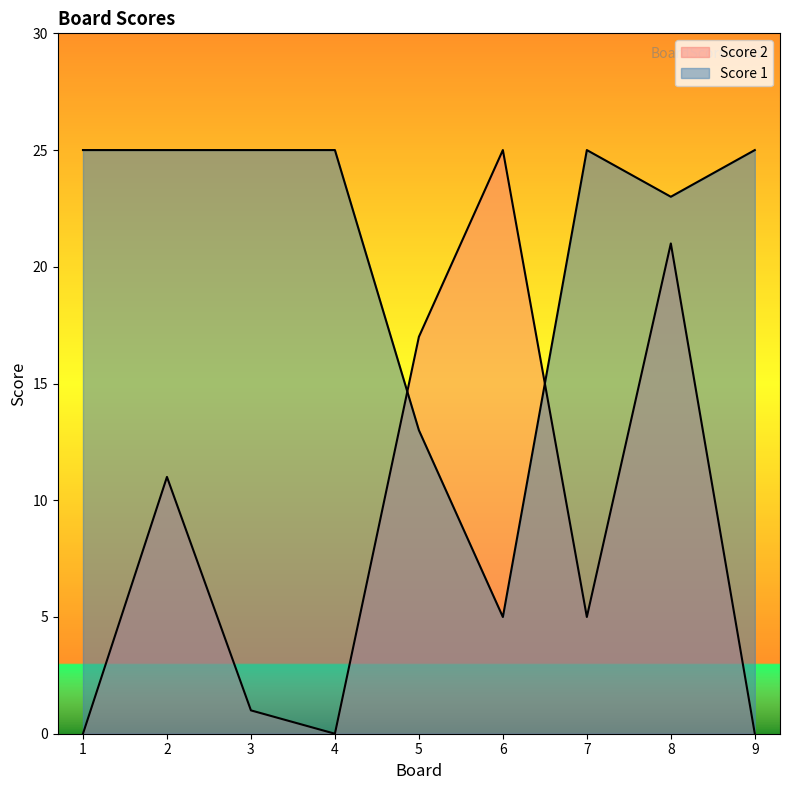

In Score 2, how many points are lower than both neighbors (excluding endpoints)?

2